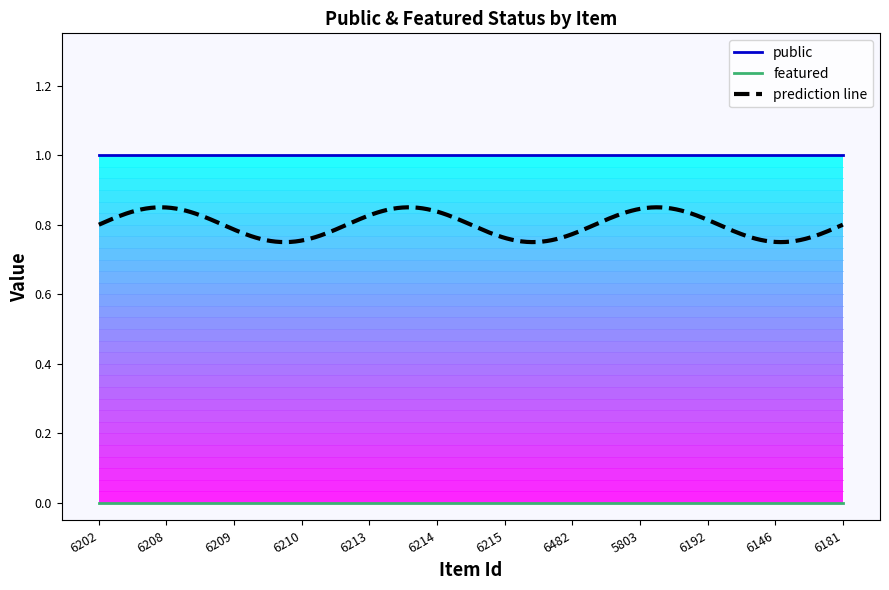

What is the spread (max minus min) of values at 6214?

1